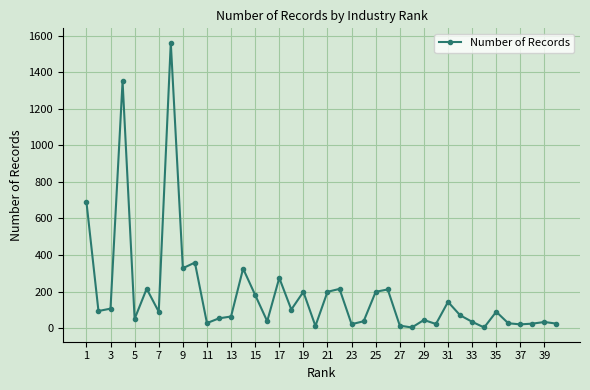

What is the maximum value shown in the chart?

1562